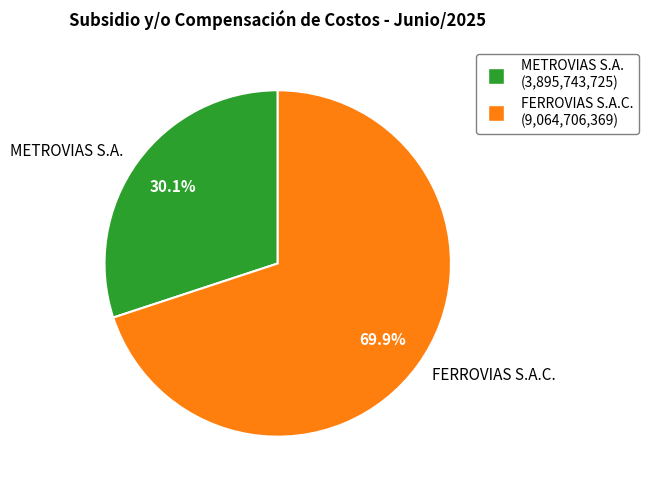

The METROVIAS S.A. slice represents 30% of the pie. True or false?

True